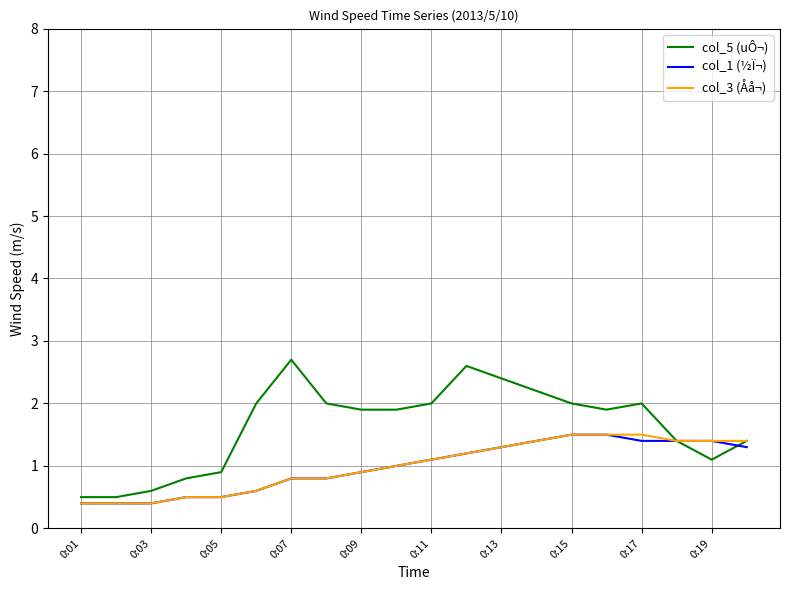

What is the highest value of the col_1 (½Ï¬) series?

1.5